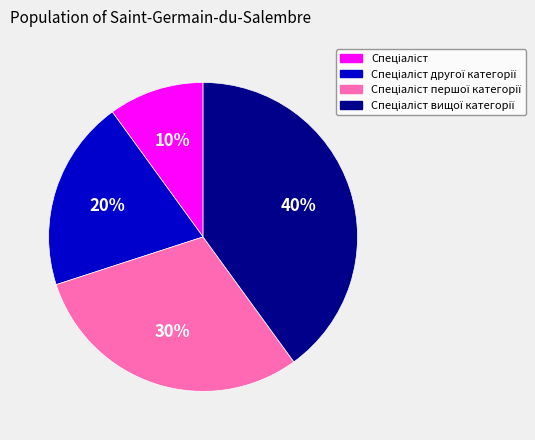

To the nearest percent, what is the average slice percentage?

25%